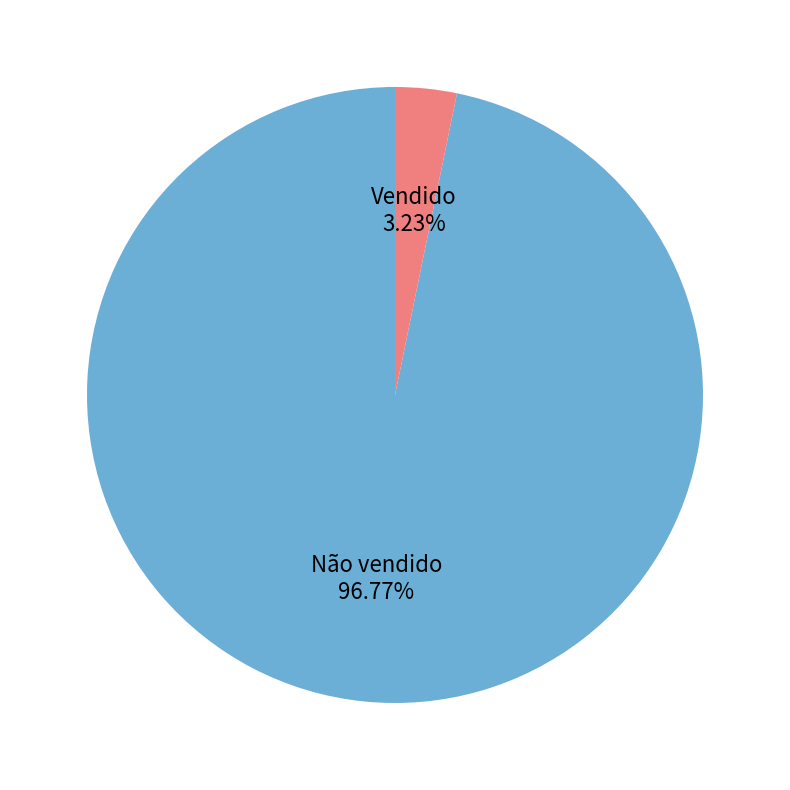

Rank the categories by value from lowest to highest.

Vendido, Não vendido